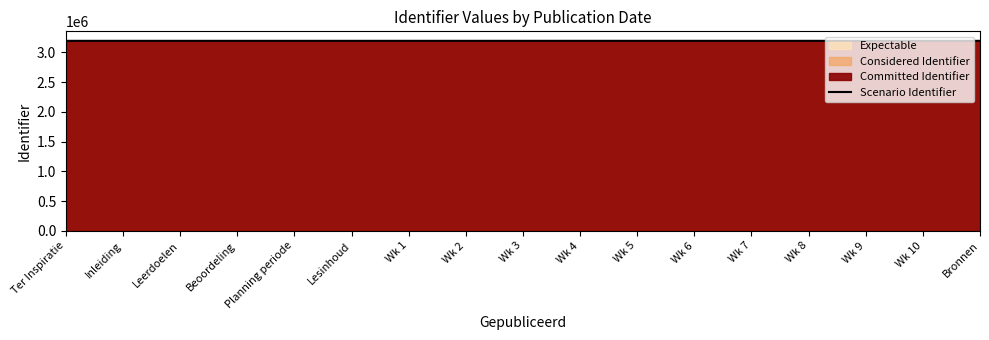

Reading left to right, list all the values displayed in this chart.

3194949	3194950	3194952	3194954	3194955	3194957	3194958	3194960	3194963	3194965	3194967	3194969	3194971	3194973	3194975	3194977	3194979